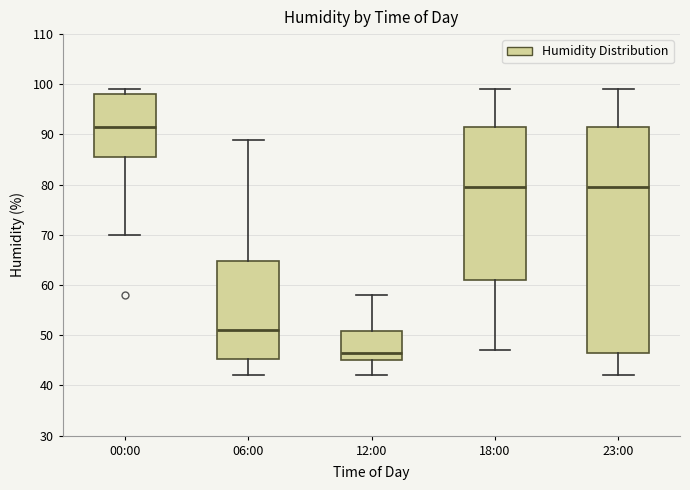

Reading left to right, read every box against the y-axis: the position of its median line, the range the box covers, and the ends of its whiskers. The values are not printed on the chart, so give them approximately, as read against the axis.

00:00: median 92, box 86 to 98, whiskers 70 to 99
06:00: median 51, box 45 to 65, whiskers 42 to 89
12:00: median 47, box 45 to 51, whiskers 42 to 58
18:00: median 80, box 61 to 92, whiskers 47 to 99
23:00: median 80, box 47 to 92, whiskers 42 to 99